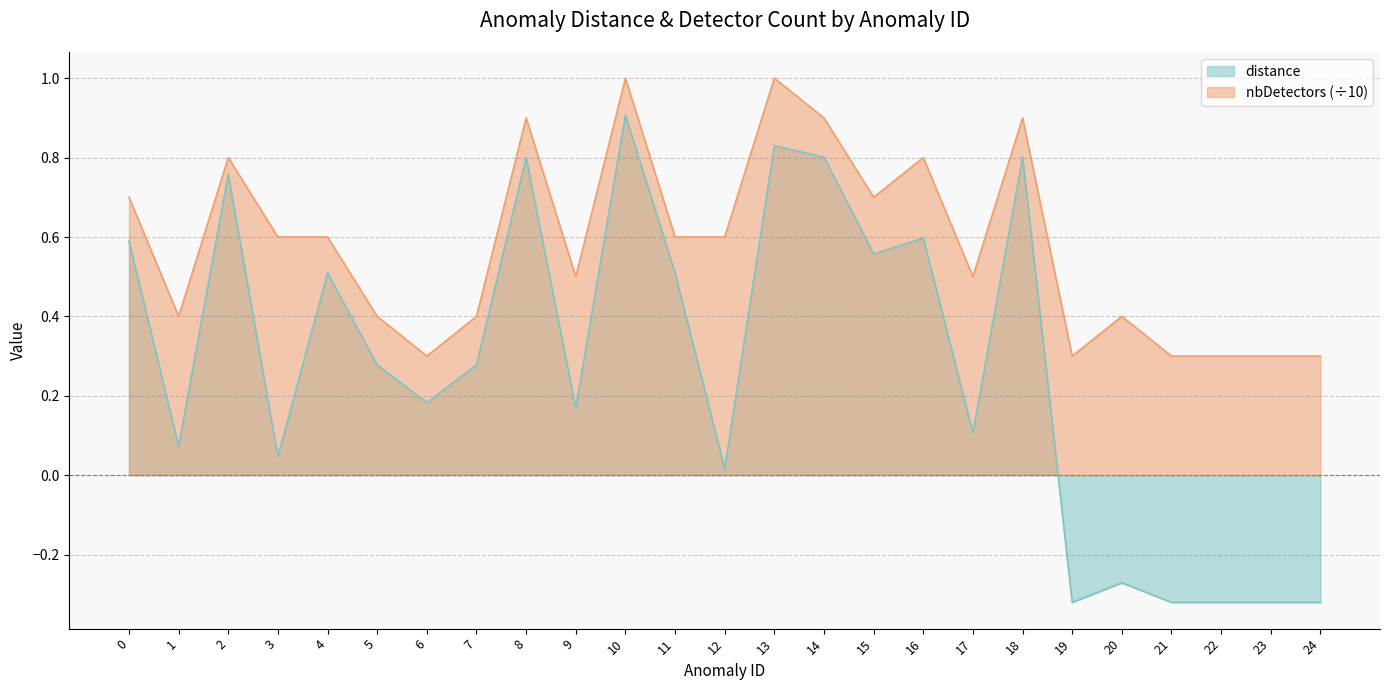

True or false: distance and nbDetectors cross at least once.

False